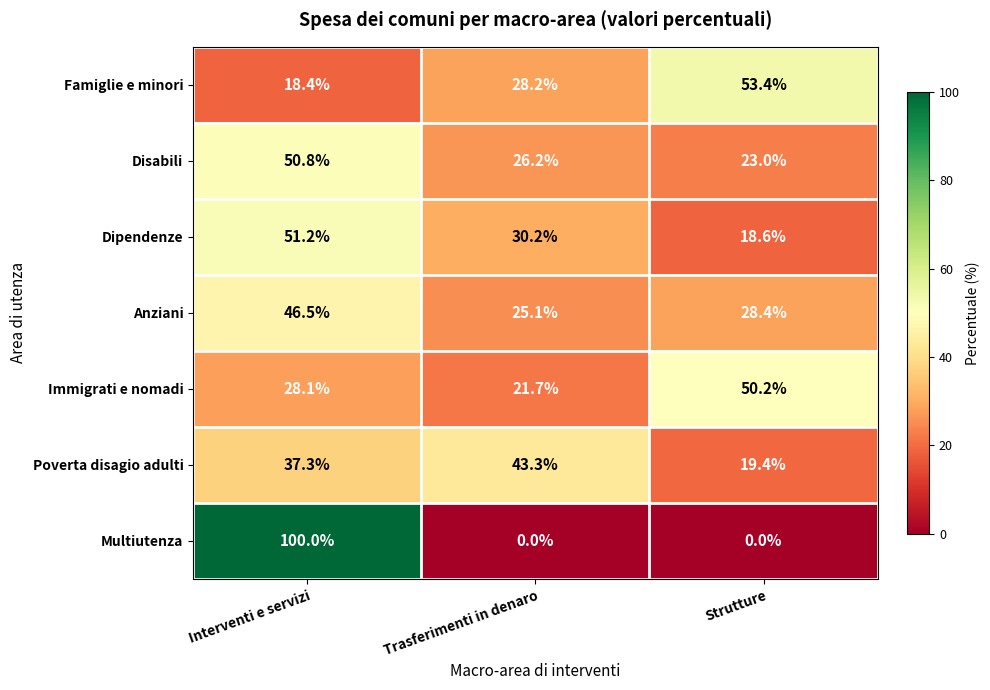

Reading left to right, transcribe all the data shown in this chart.

Famiglie e minori: Interventi e servizi=18.4	Trasferimenti in denaro=28.2	Strutture=53.4
Disabili: Interventi e servizi=50.8	Trasferimenti in denaro=26.2	Strutture=23.0
Dipendenze: Interventi e servizi=51.2	Trasferimenti in denaro=30.2	Strutture=18.6
Anziani: Interventi e servizi=46.5	Trasferimenti in denaro=25.1	Strutture=28.4
Immigrati e nomadi: Interventi e servizi=28.1	Trasferimenti in denaro=21.7	Strutture=50.2
Poverta disagio adulti: Interventi e servizi=37.3	Trasferimenti in denaro=43.3	Strutture=19.4
Multiutenza: Interventi e servizi=100.0	Trasferimenti in denaro=0.0	Strutture=0.0